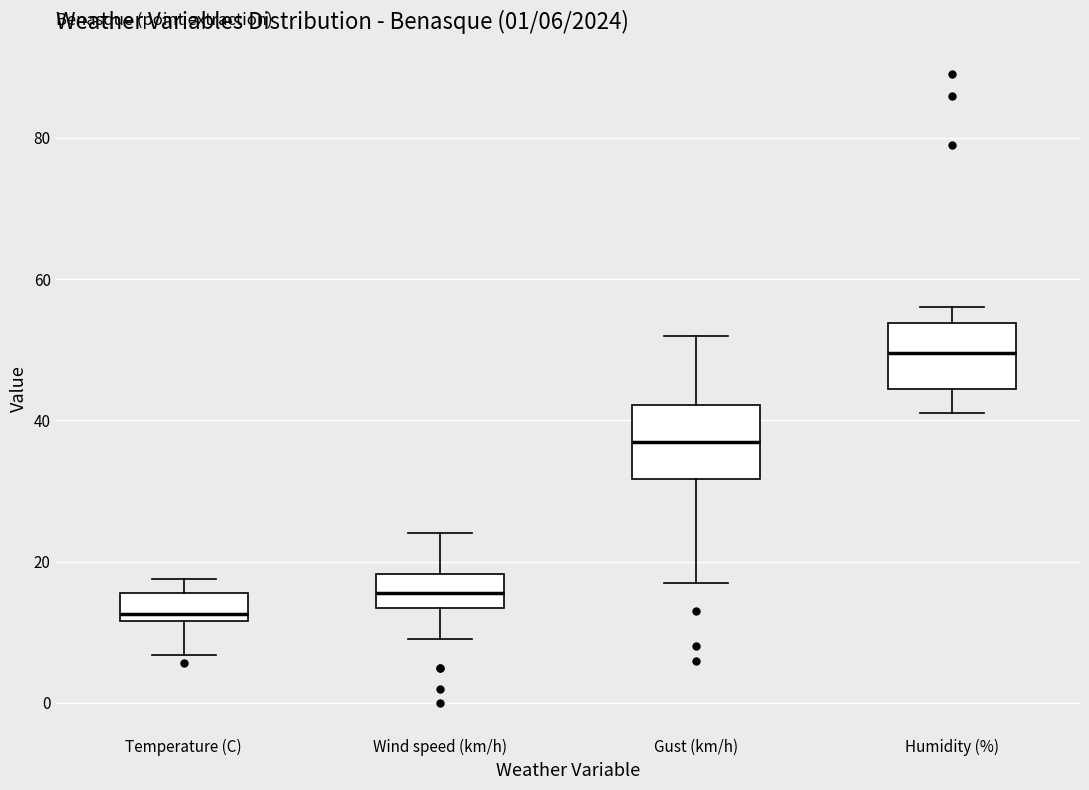

Which box has the highest median line?

Humidity (%)